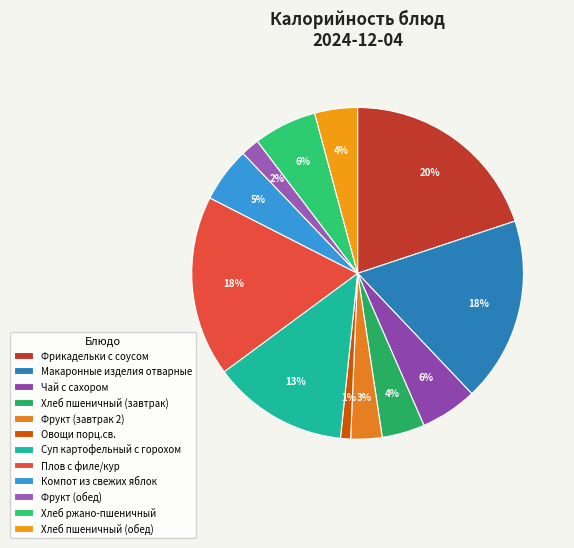

Which slice is the largest?

Фрикадельки с соусом